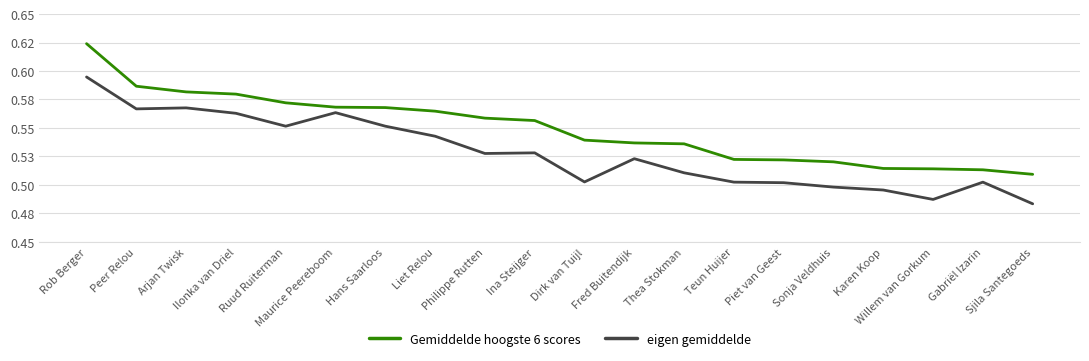

What are all the series names shown in the legend?

Gemiddelde hoogste 6 scores, eigen gemiddelde